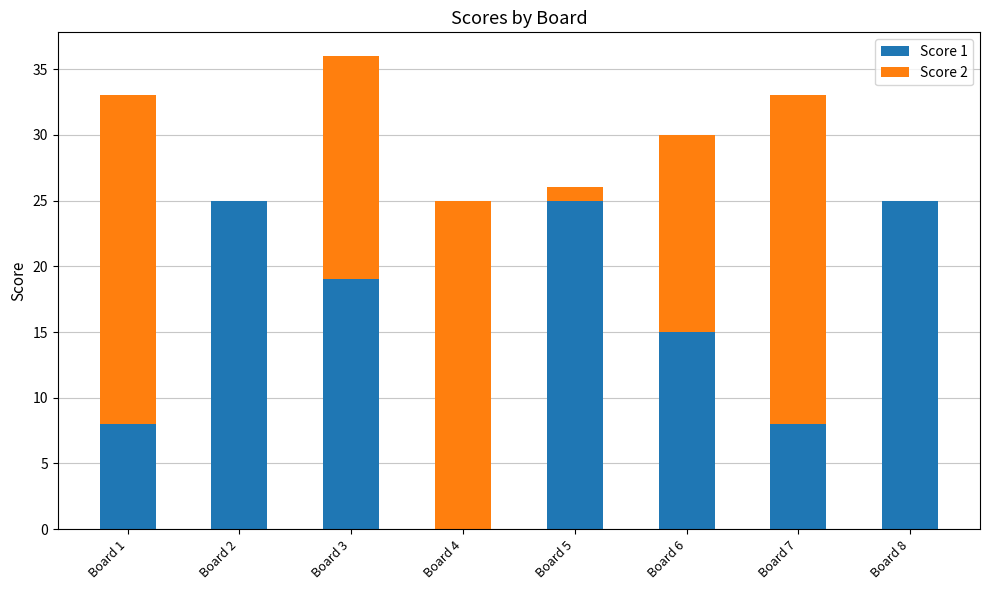

How many values in Score 1 are above zero?

7